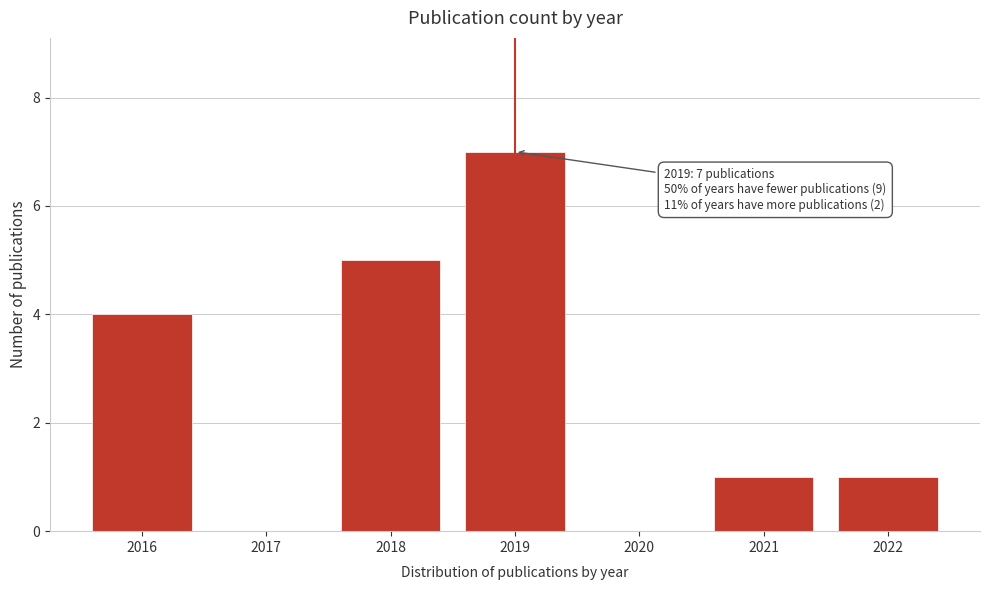

Reading left to right, extract all data points from this chart.

2016=4	2017=0	2018=5	2019=7	2020=0	2021=1	2022=1